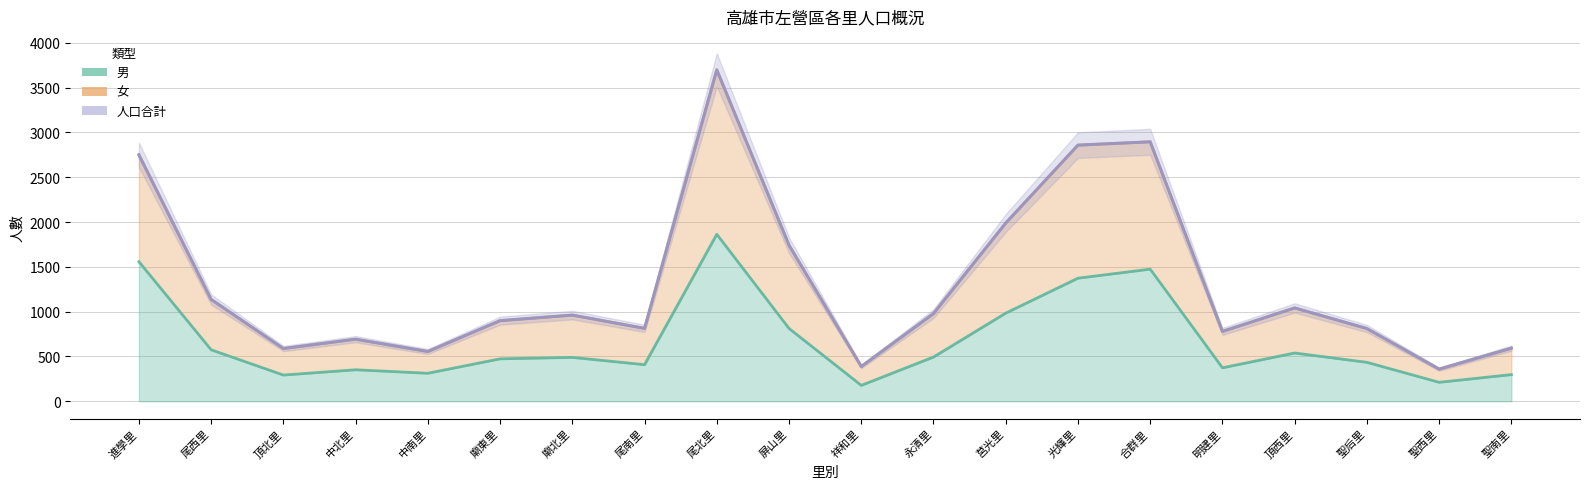

How many data points in 人口合計 are less than 961?

10